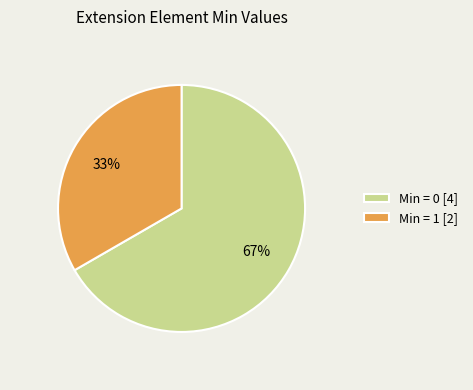

Which slice is the smallest?

Min = 1 [2]